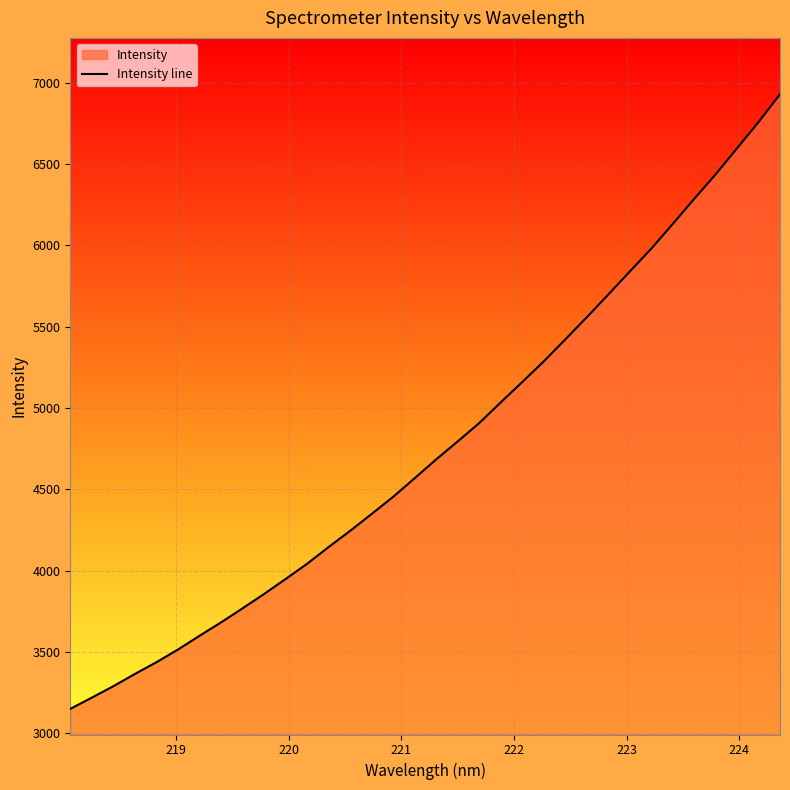

What is the maximum value shown in the chart?

6928.7